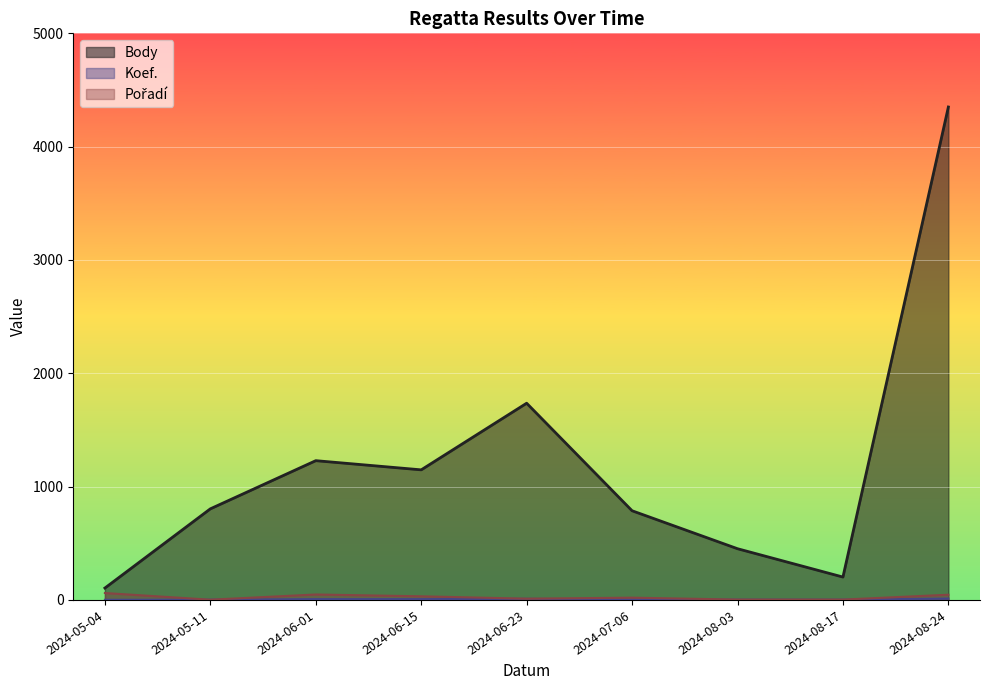

Does the chart display data point markers on the line(s)?

No